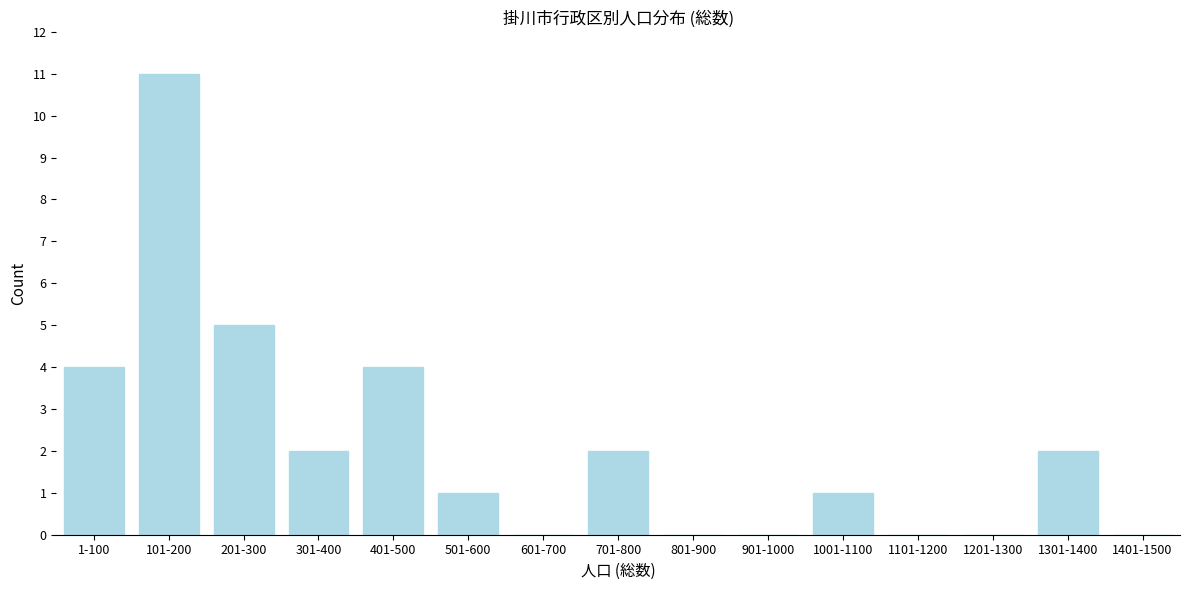

Reading right to left, extract all data points from this chart.

1401-1500=0	1301-1400=2	1201-1300=0	1101-1200=0	1001-1100=1	901-1000=0	801-900=0	701-800=2	601-700=0	501-600=1	401-500=4	301-400=2	201-300=5	101-200=11	1-100=4